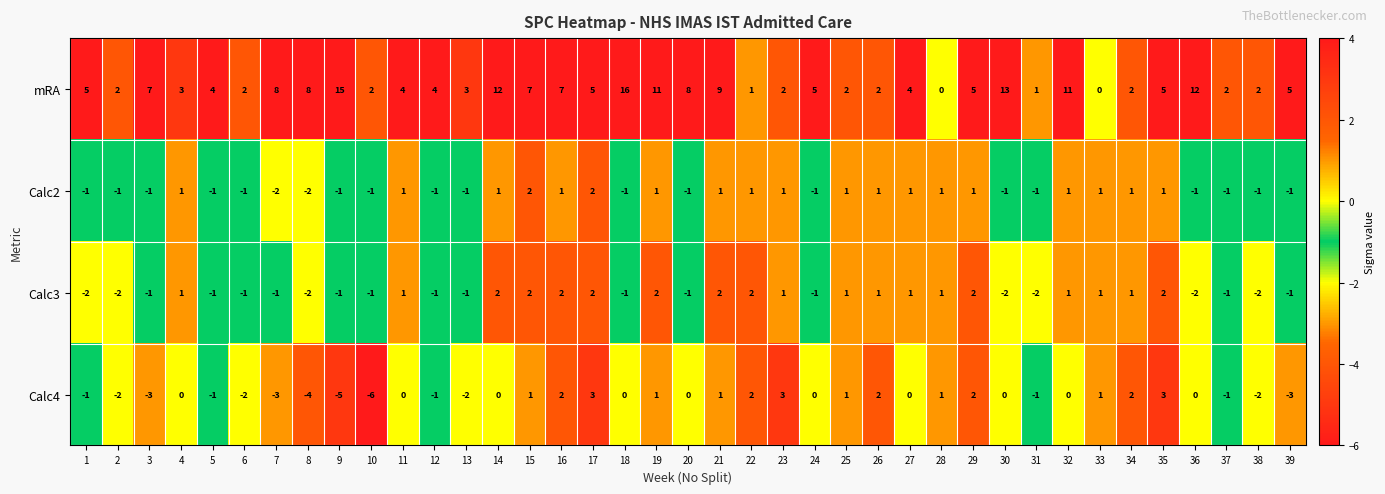

Which series has the largest total across all categories?

mRA